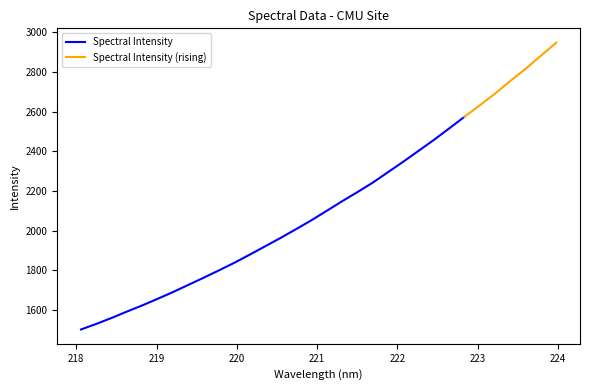

What is the sum of the values at 8 and 6?

3452.1